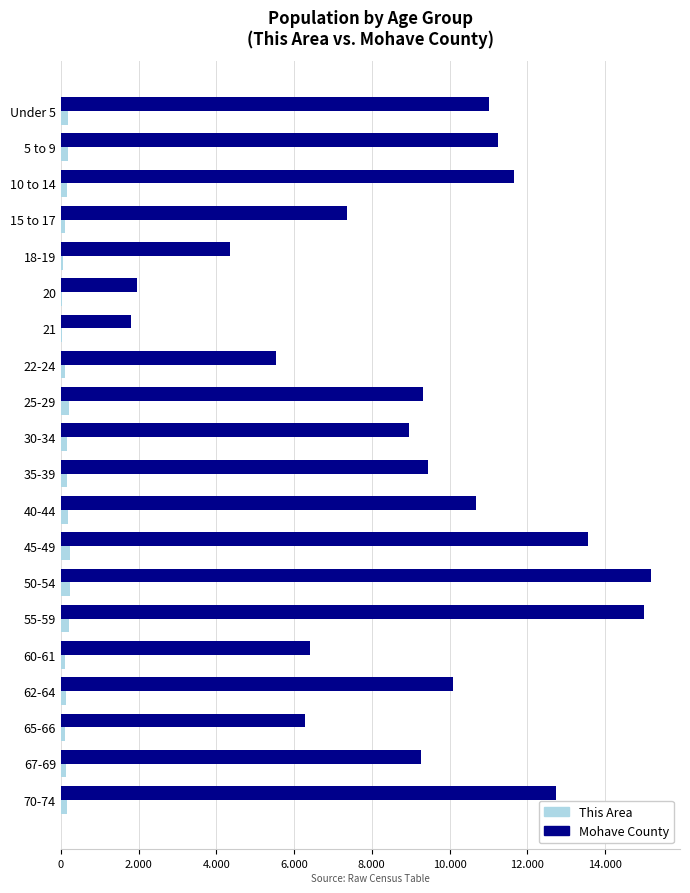

What are all the series names shown in the legend?

This Area, Mohave County